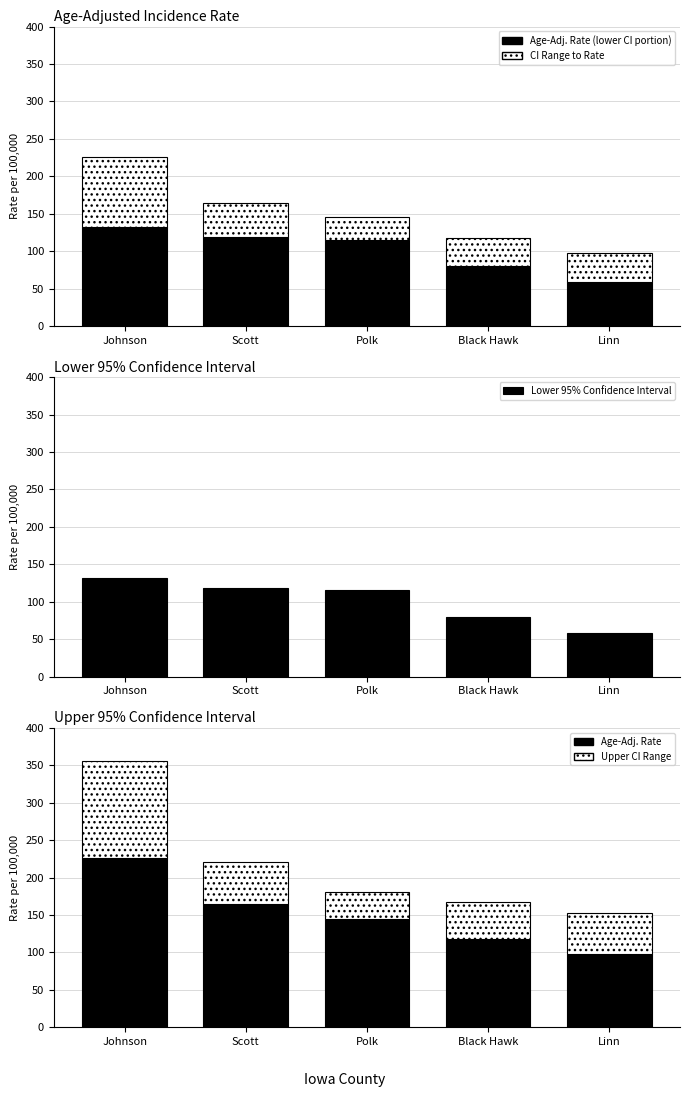

How many data points in Age-Adj. Incidence Rate are above 145?

3